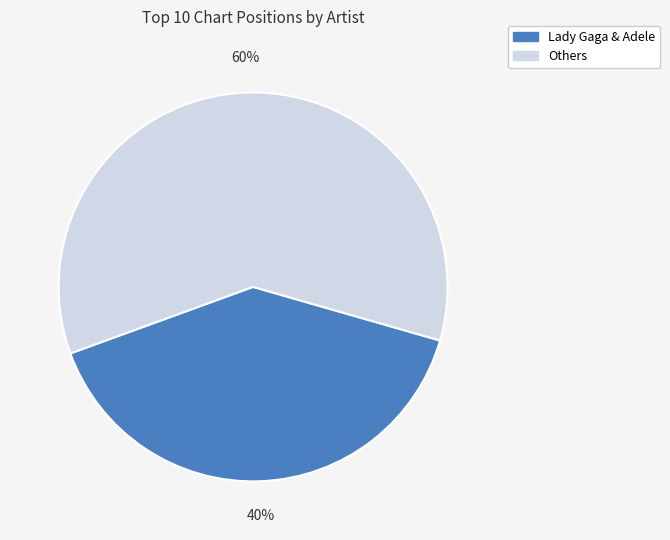

True or false: Others accounts for 60% of the total.

True